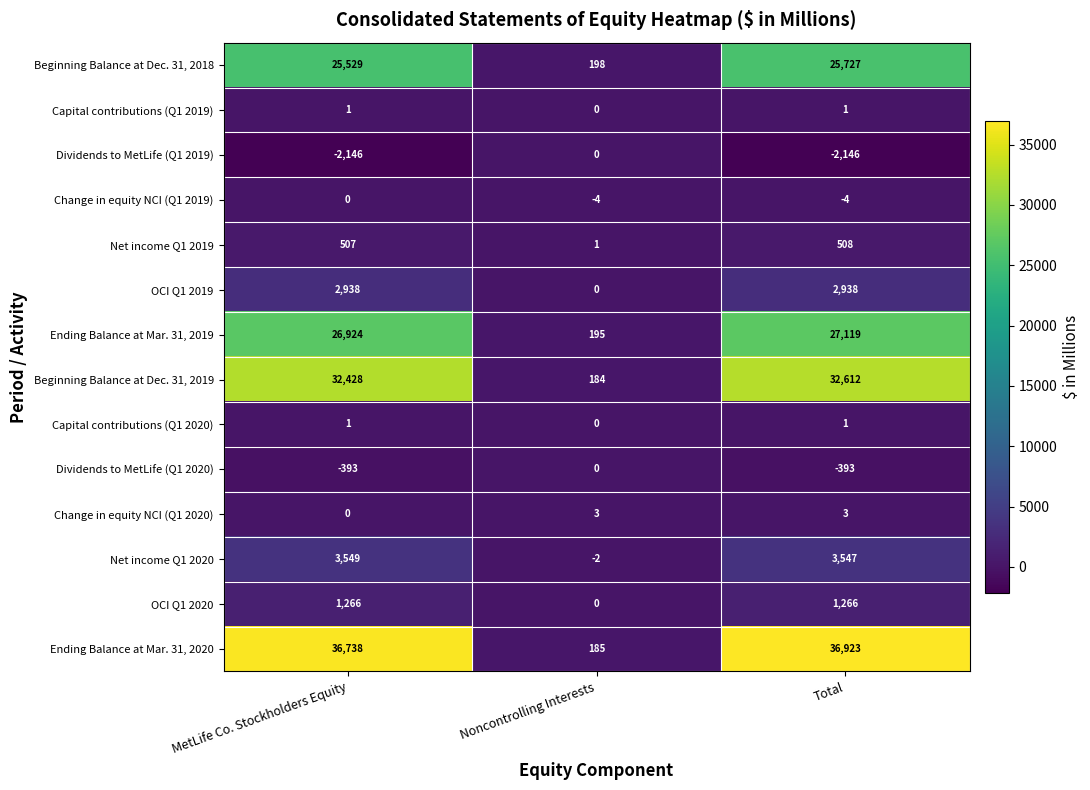

What is the difference between the OCI Q1 2019 values at Total and Noncontrolling Interests?

2938